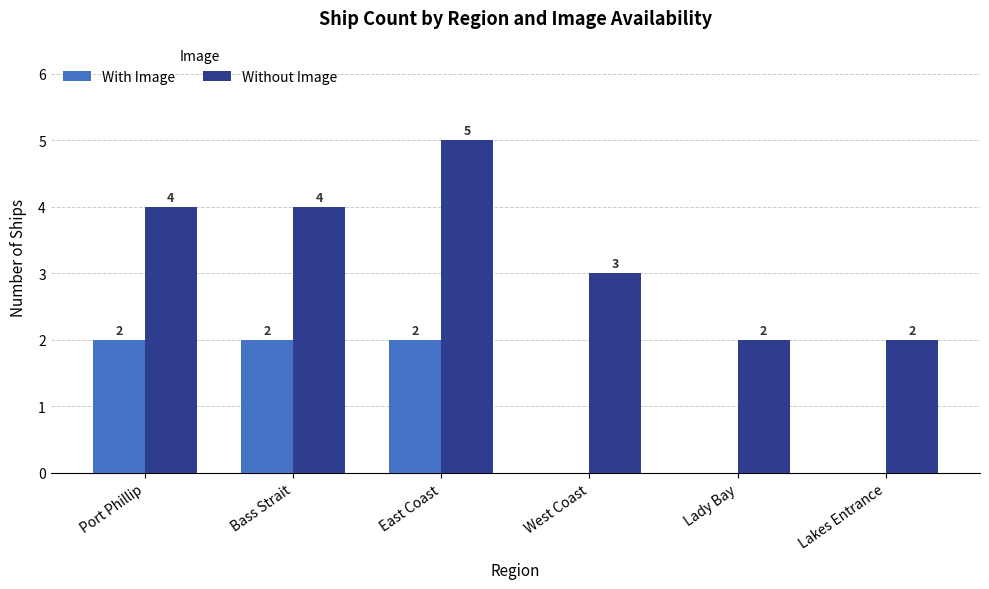

How many Without Image values are between 2 and 4?

5